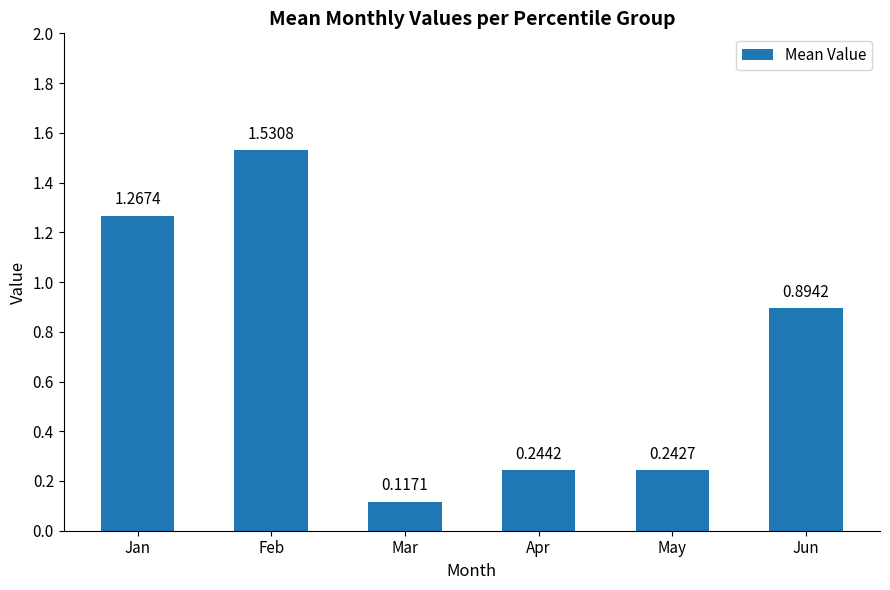

Rank the categories by value from highest to lowest.

Feb, Jan, Jun, Apr, May, Mar